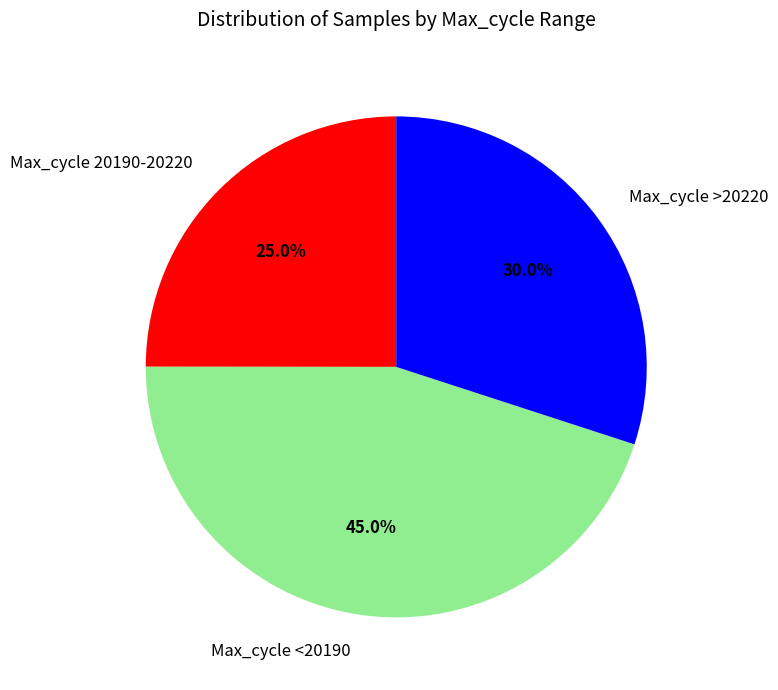

Is there any slice that represents more than half of the pie?

No